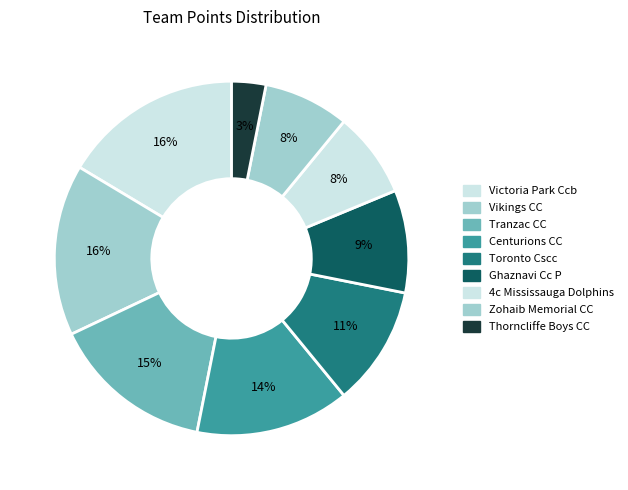

What percentage is NOT represented by 4c Mississauga Dolphins?

92.2%